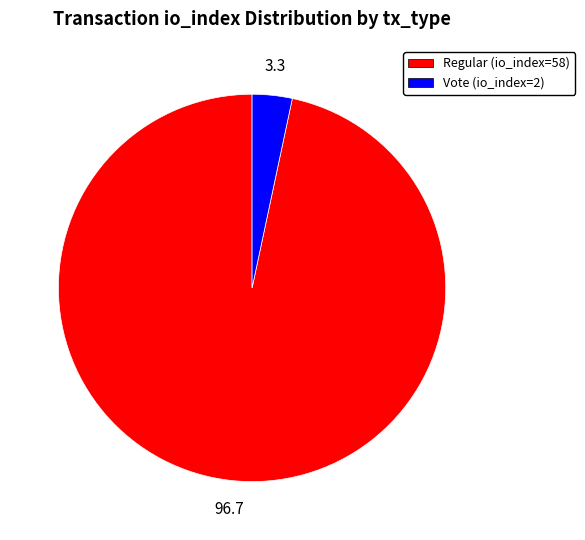

Rank the categories by value from lowest to highest.

Vote (io_index=2), Regular (io_index=58)